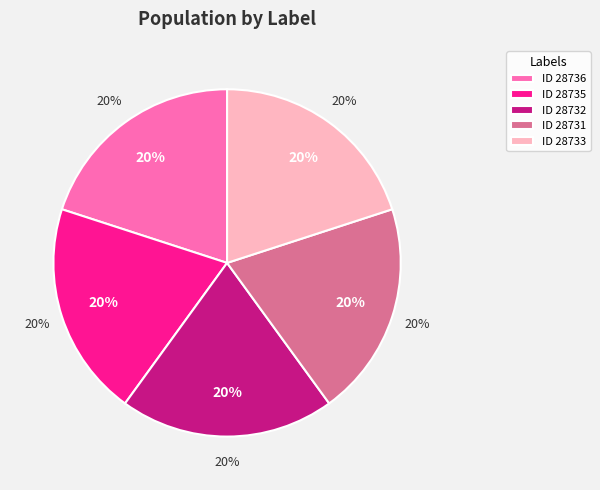

True or false: მირიან საბას ძე ჩხაიძე accounts for 35% of the total.

False